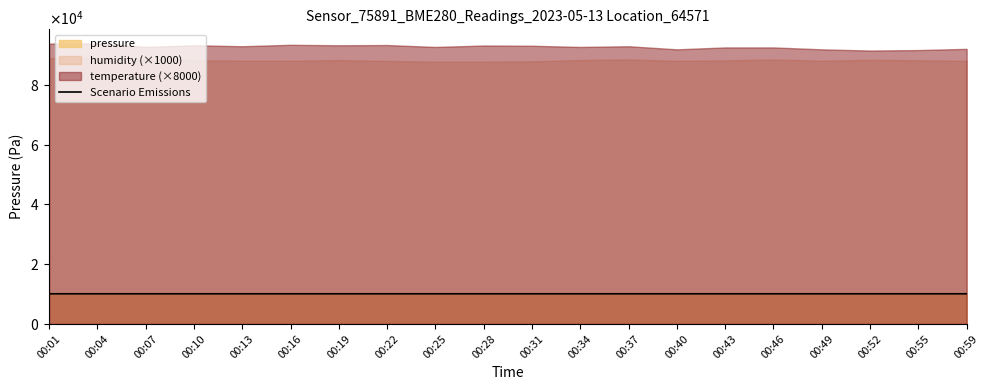

What is the change in value from 00:25 to 00:49?

+2.5